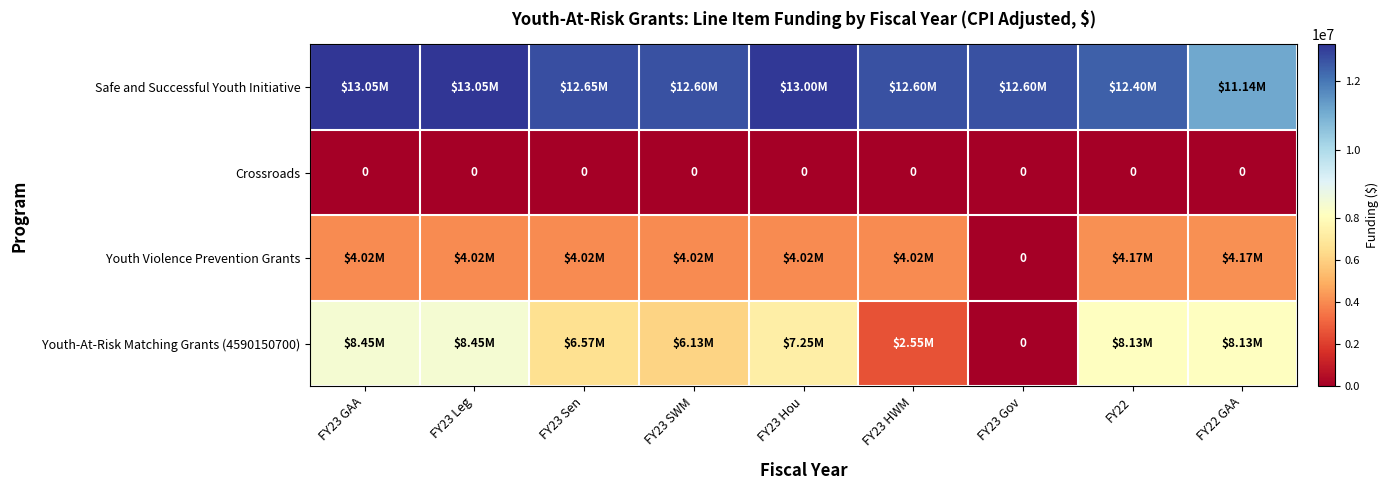

Is the value of Crossroads at FY23 Hou greater than the value of Safe and Successful Youth Initiative at FY23 SWM?

No